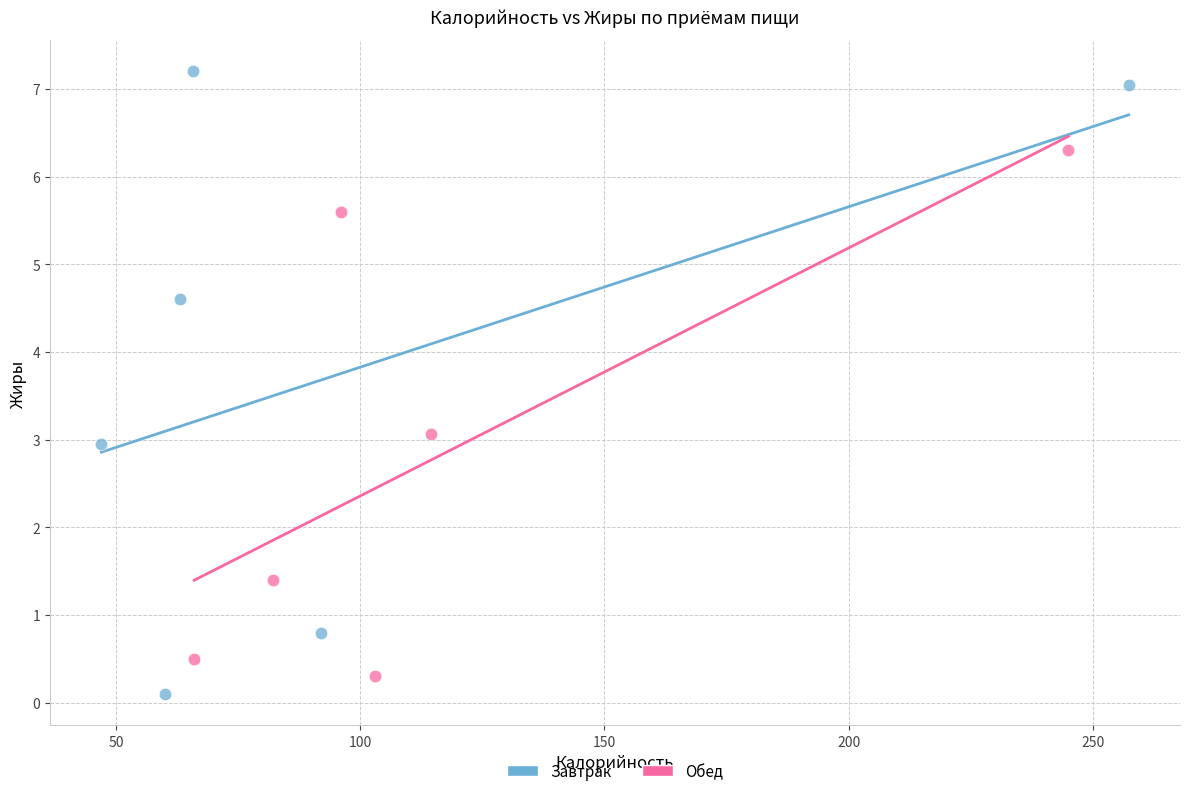

Which series reaches the maximum Y coordinate?

Завтрак